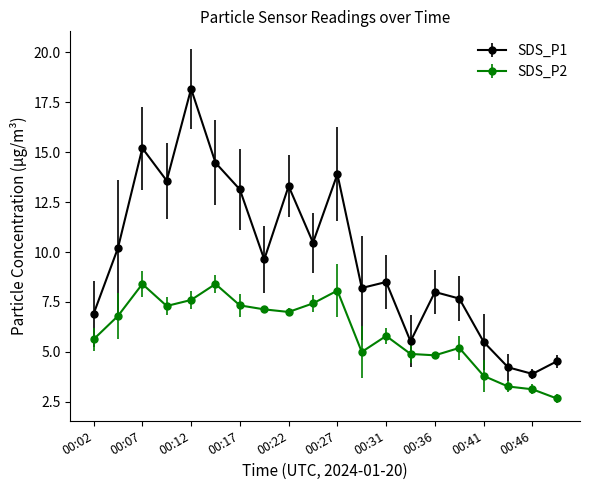

Does the chart display data point markers on the line(s)?

Yes